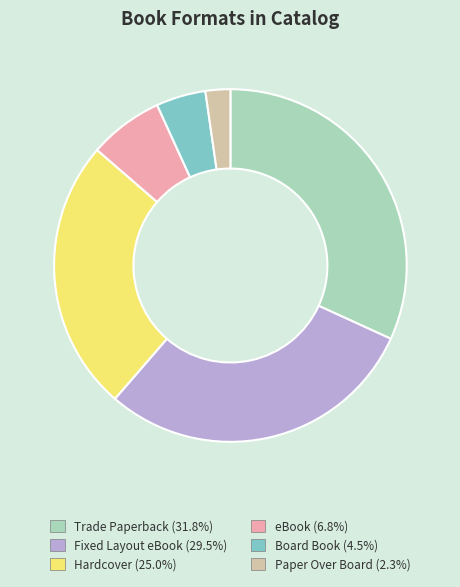

Which category has the smallest portion of the pie?

Paper Over Board